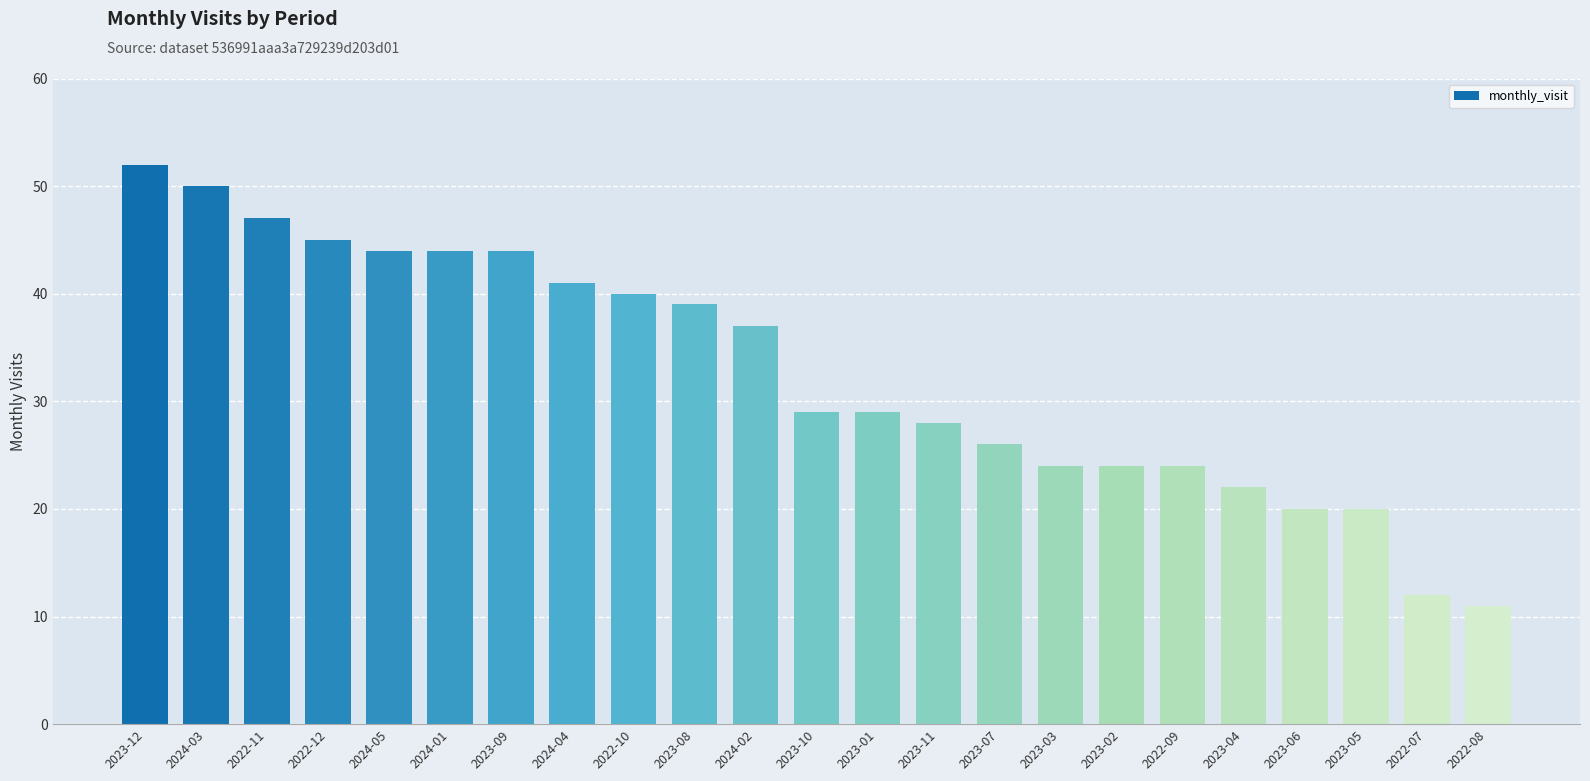

Reading left to right, transcribe all the data shown in this chart.

52	50	47	45	44	44	44	41	40	39	37	29	29	28	26	24	24	24	22	20	20	12	11